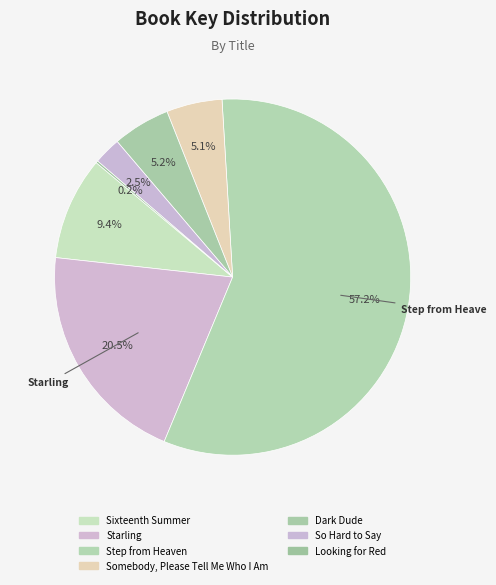

Is it true that Looking for Red is 8% of the pie?

False